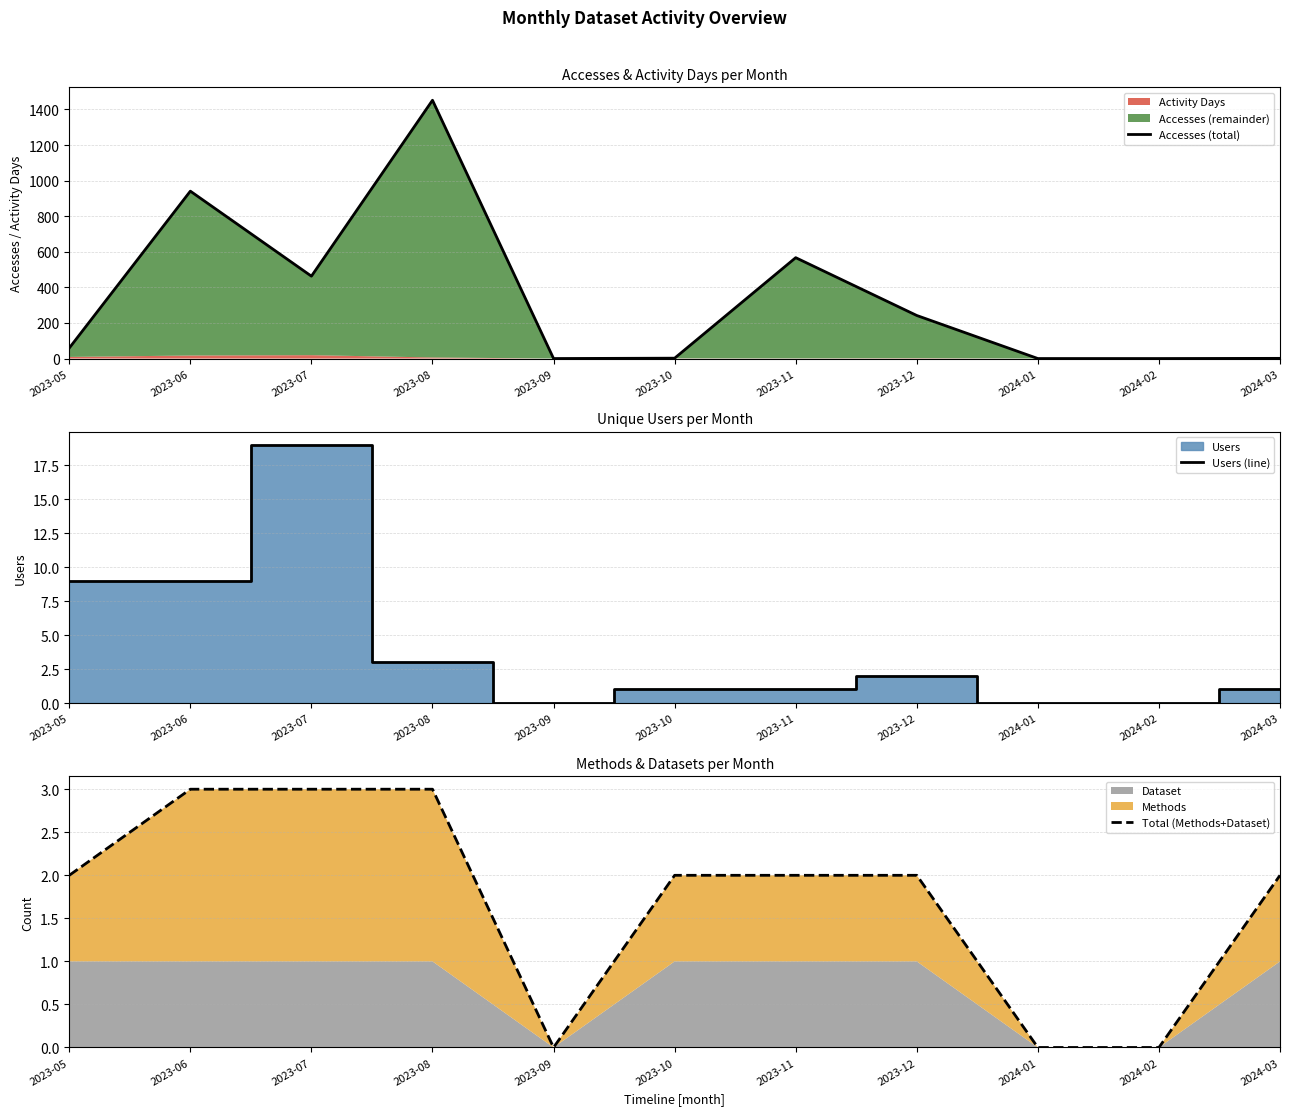

The Accesses (total) series shows 319 at 2023-06. True or false?

False